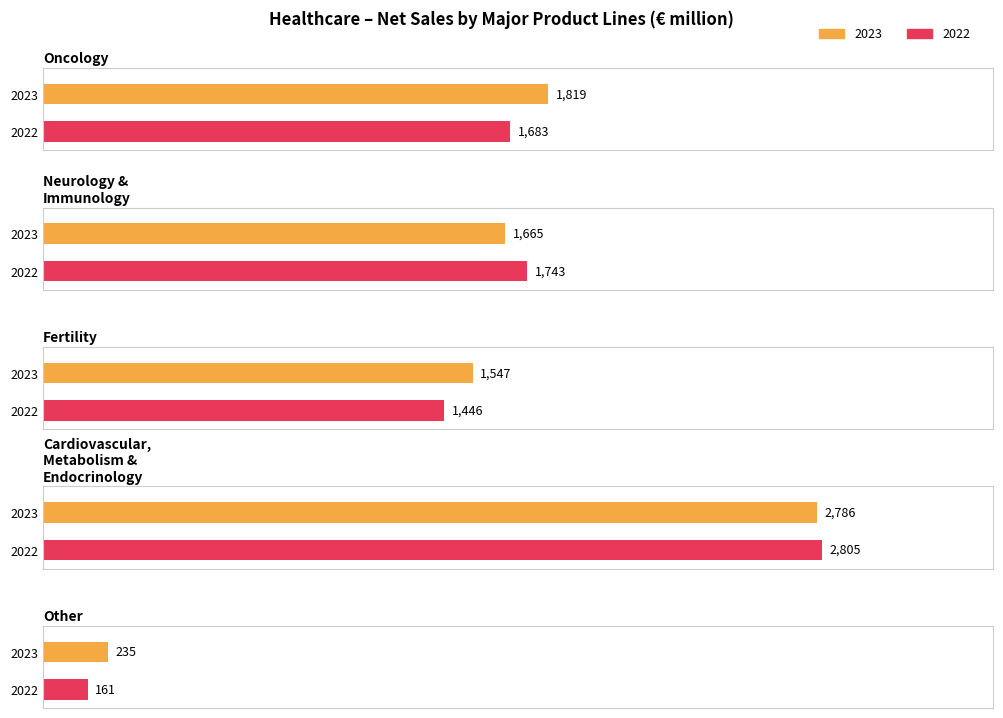

Reading right to left, what are all the values shown in this chart?

2023: Other=235	Cardiovascular, Metabolism & Endocrinology=2786	Fertility=1547	Neurology & Immunology=1665	Oncology=1819
2022: Other=161	Cardiovascular, Metabolism & Endocrinology=2805	Fertility=1446	Neurology & Immunology=1743	Oncology=1683